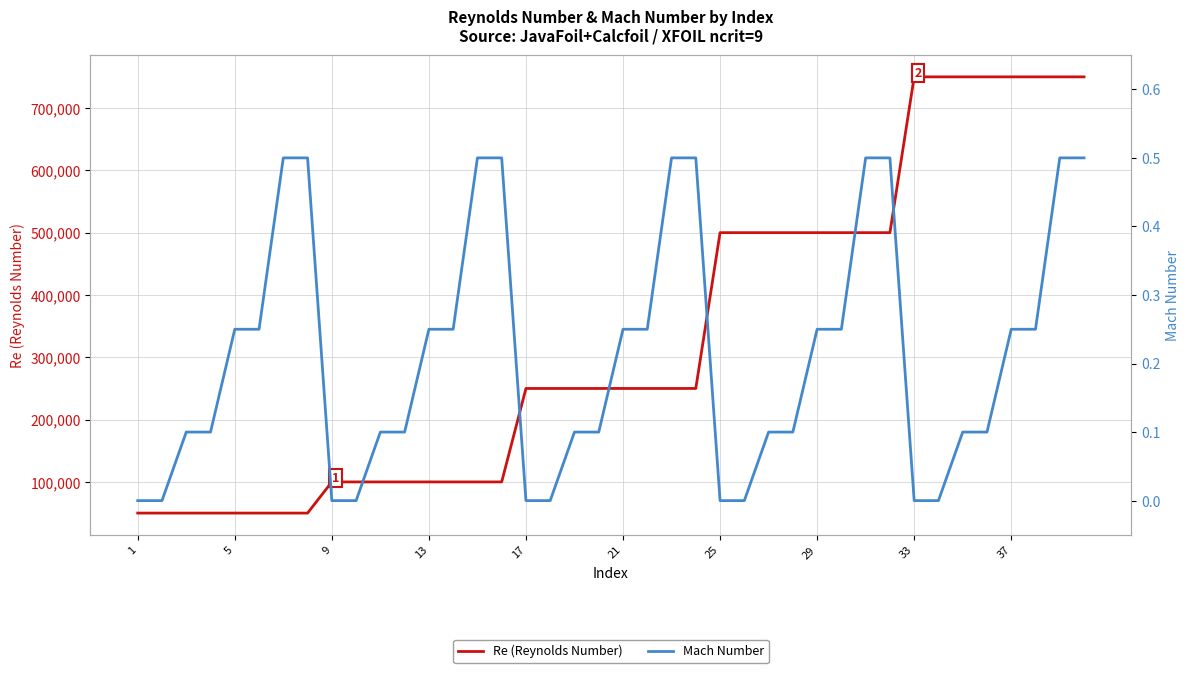

What is the lowest value of the Re (Reynolds Number) series?

50000